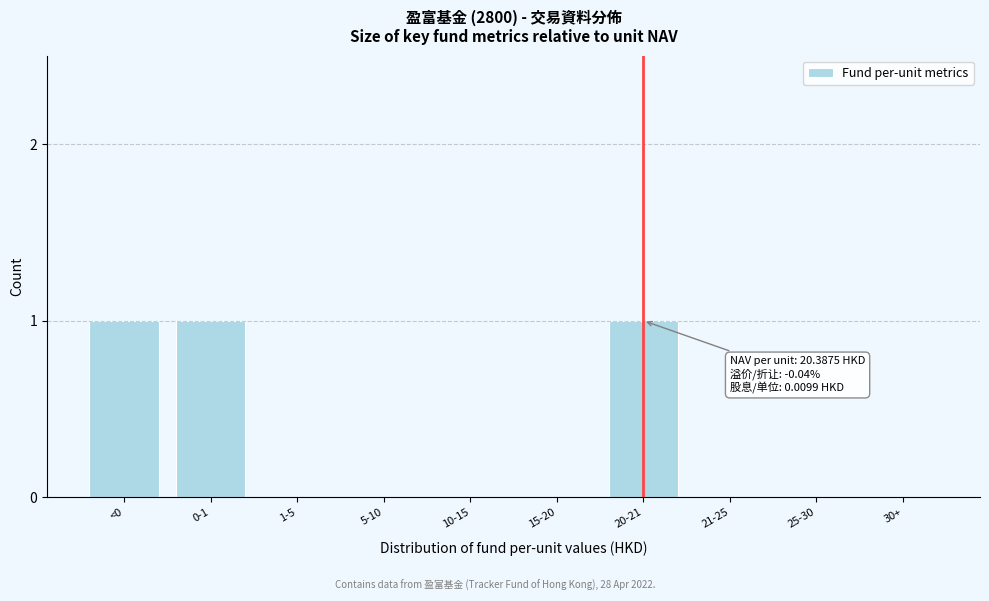

Reading left to right, transcribe all the data shown in this chart.

<0=1	0-1=1	1-5=0	5-10=0	10-15=0	15-20=0	20-21=1	21-25=0	25-30=0	30+=0